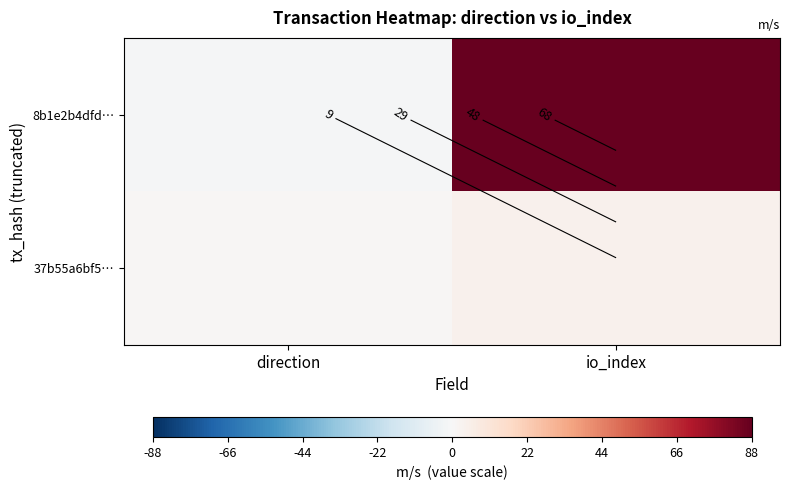

What is the lowest value of the 37b55a6bf5… series?

1